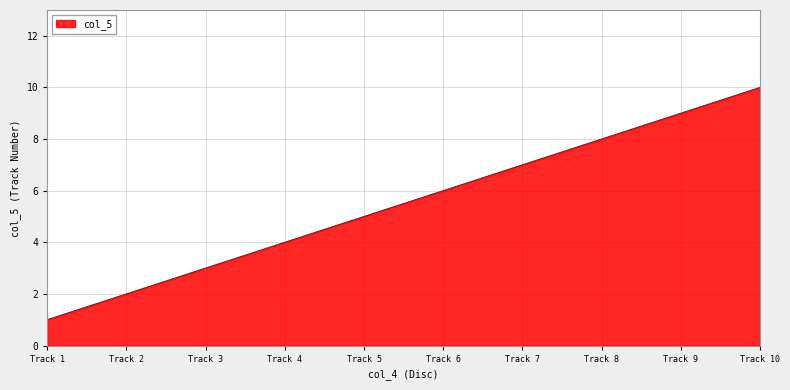

How many lines are shown in the chart?

1